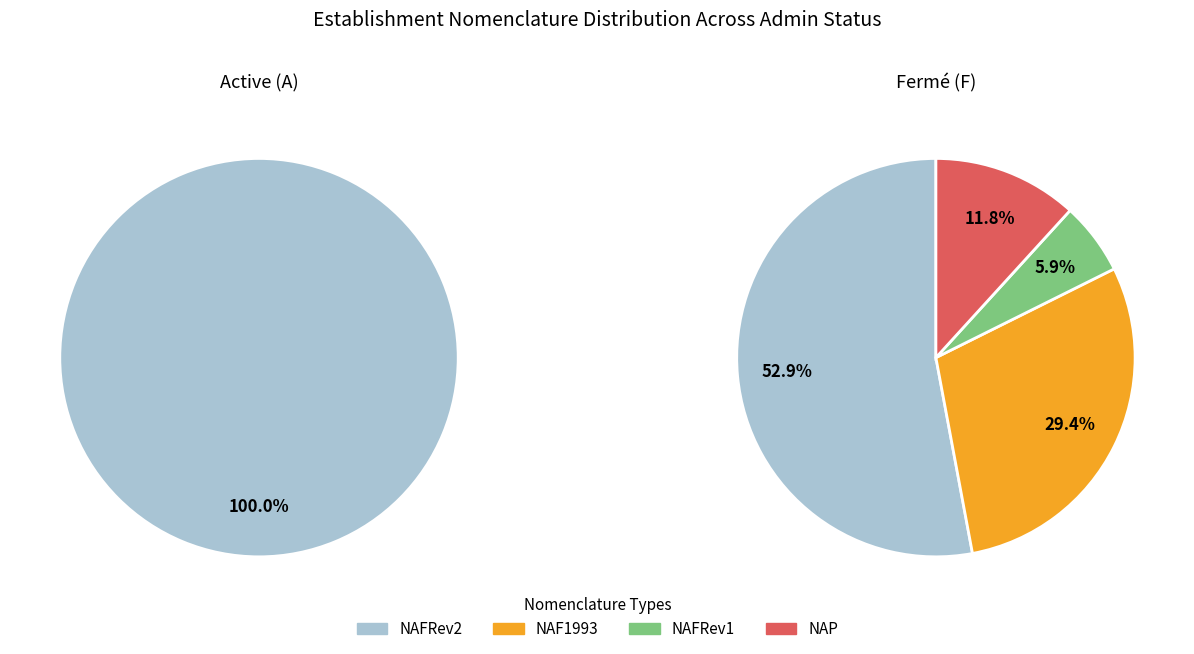

Do 0 and 2 together represent more than half of the pie?

No